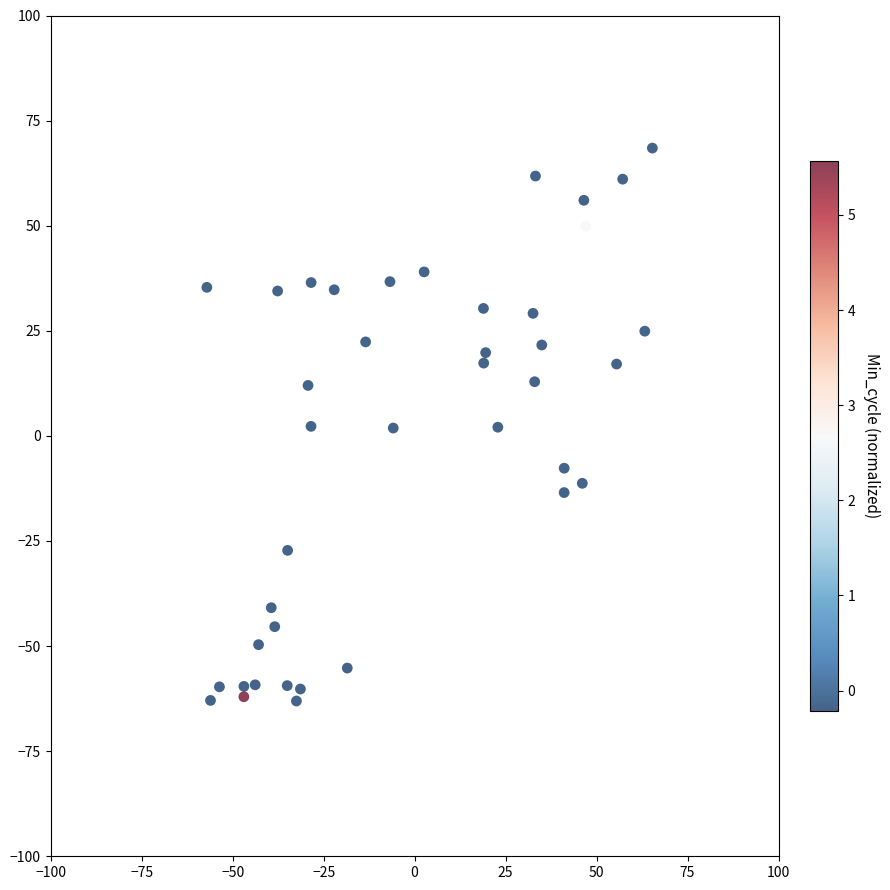

What is the range of Y values (max minus min)?

131.5